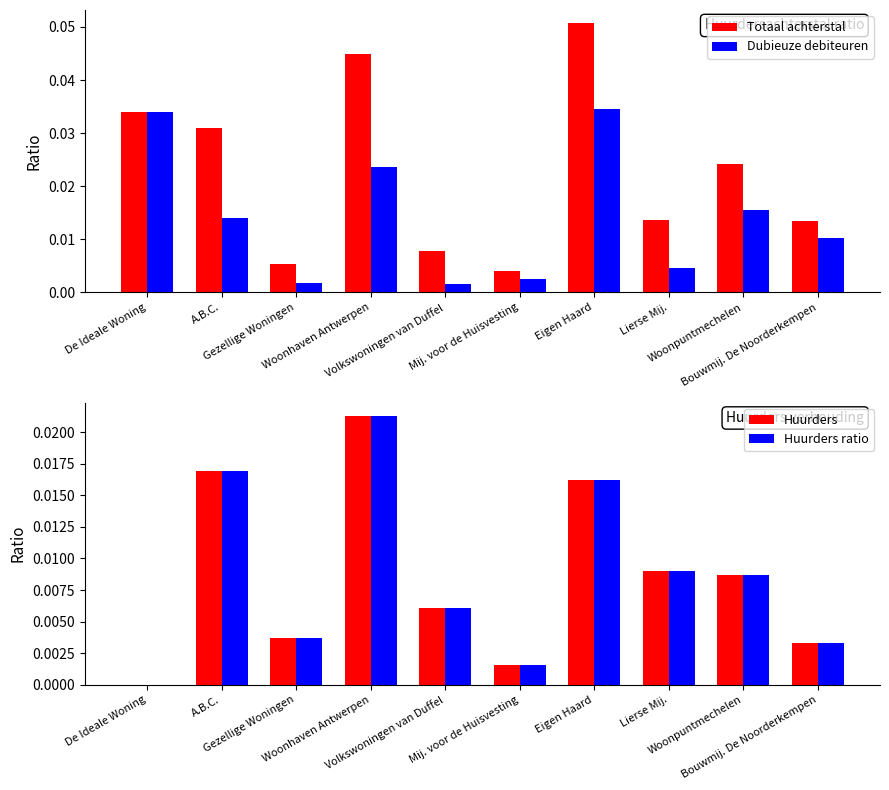

Reading left to right, what are all the values shown in this chart?

Totaal achterstal: De Ideale Woning=0.0	A.B.C.=0.0	Gezellige Woningen=0.0	Woonhaven Antwerpen=0.0	Volkswoningen van Duffel=0.0	Mij. voor de Huisvesting=0.0	Eigen Haard=0.1	Lierse Mij.=0.0	Woonpuntmechelen=0.0	Bouwmij. De Noorderkempen=0.0
Dubieuze debiteuren: De Ideale Woning=0.0	A.B.C.=0.0	Gezellige Woningen=0.0	Woonhaven Antwerpen=0.0	Volkswoningen van Duffel=0.0	Mij. voor de Huisvesting=0.0	Eigen Haard=0.0	Lierse Mij.=0.0	Woonpuntmechelen=0.0	Bouwmij. De Noorderkempen=0.0
Huurders: De Ideale Woning=0.0	A.B.C.=0.0	Gezellige Woningen=0.0	Woonhaven Antwerpen=0.0	Volkswoningen van Duffel=0.0	Mij. voor de Huisvesting=0.0	Eigen Haard=0.0	Lierse Mij.=0.0	Woonpuntmechelen=0.0	Bouwmij. De Noorderkempen=0.0
Huurders ratio: De Ideale Woning=0.0	A.B.C.=0.0	Gezellige Woningen=0.0	Woonhaven Antwerpen=0.0	Volkswoningen van Duffel=0.0	Mij. voor de Huisvesting=0.0	Eigen Haard=0.0	Lierse Mij.=0.0	Woonpuntmechelen=0.0	Bouwmij. De Noorderkempen=0.0